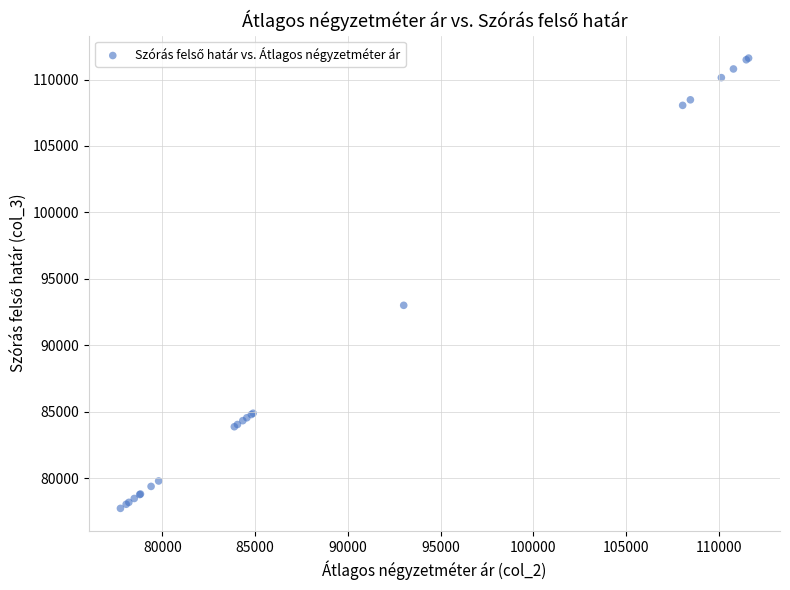

What Y value in the scatter plot is closest to 94673?

93012